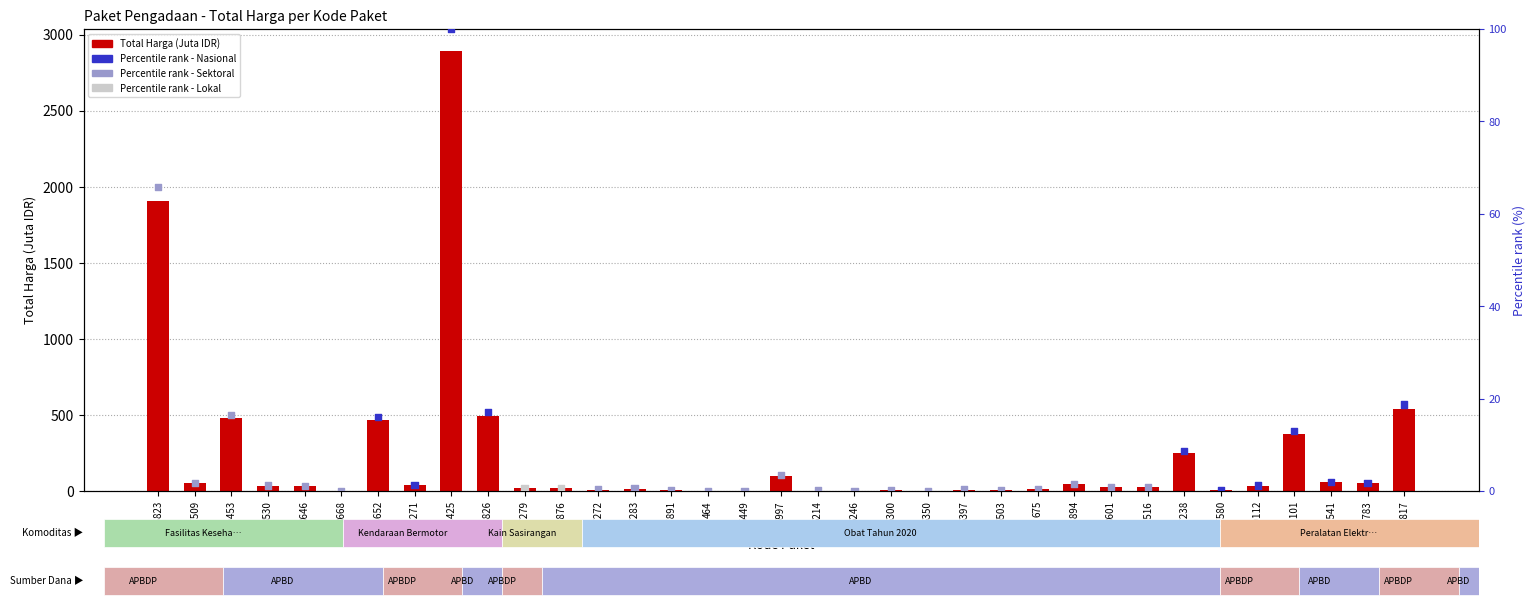

Which series reaches the maximum Y coordinate?

Total Harga (Juta IDR)